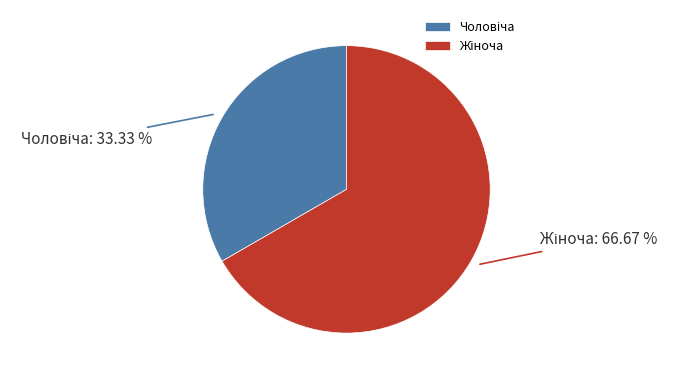

To the nearest percent, what is the average slice percentage?

50%